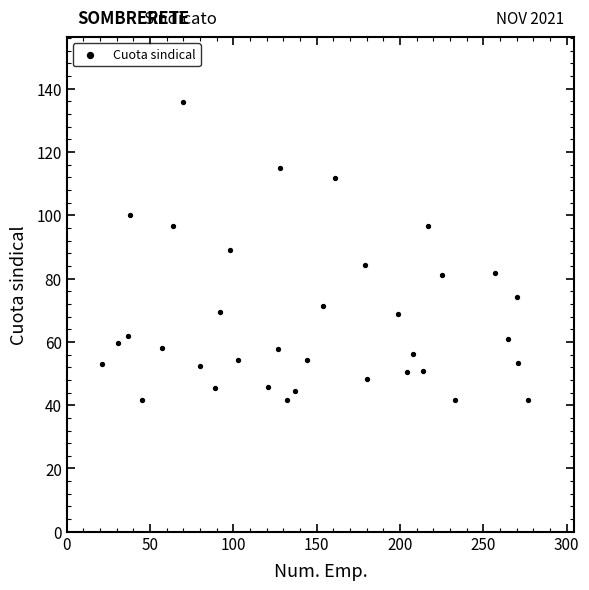

What is the range of X values (max minus min)?

256.0